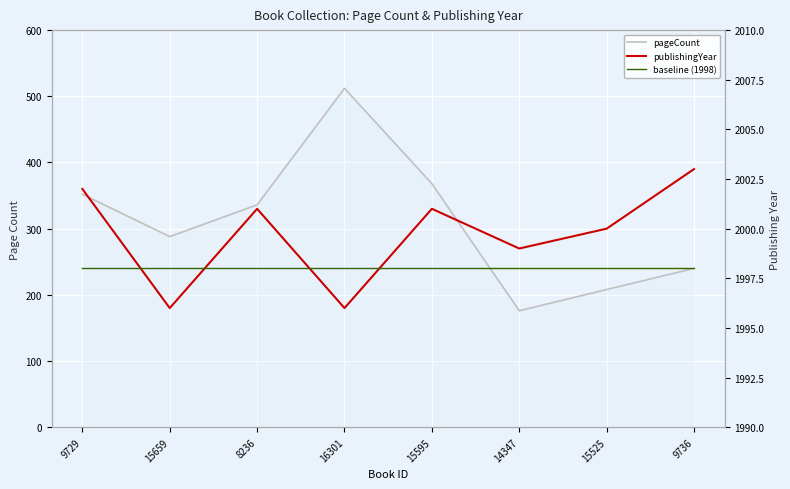

Which category has the highest value in the pageCount series?

16301